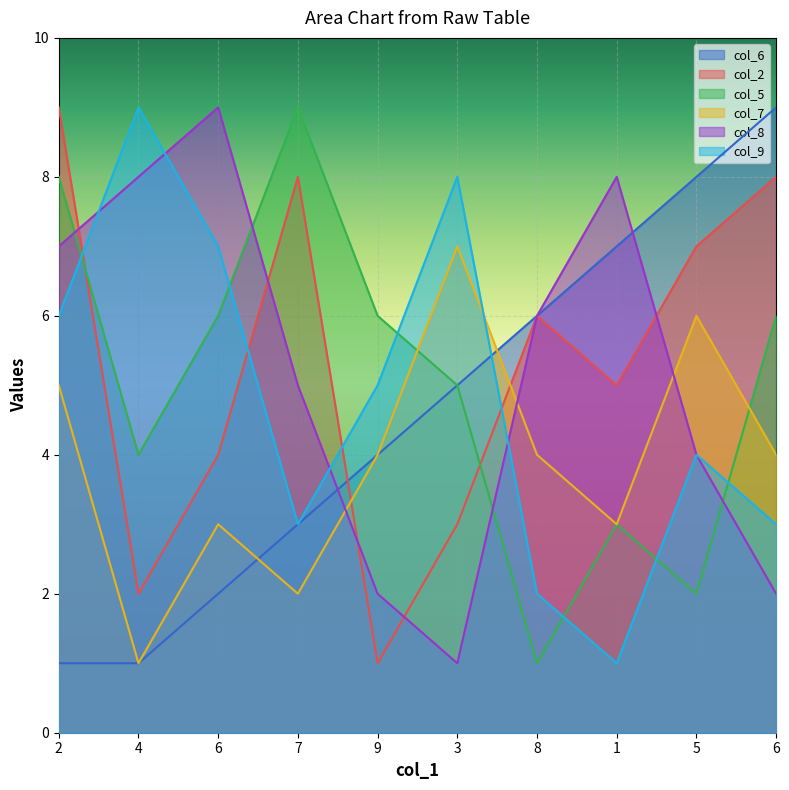

At which category does col_2 reach its first local valley?

4